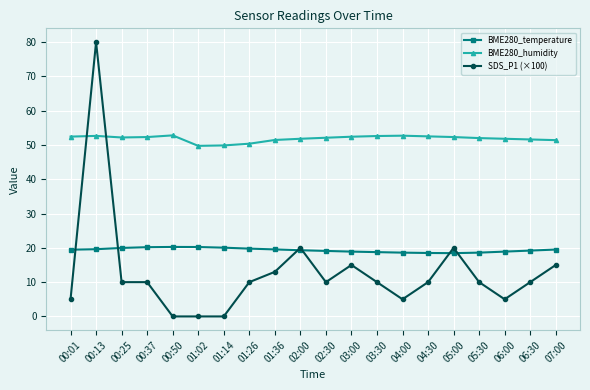

True or false: BME280_temperature and BME280_humidity intersect in this chart.

False